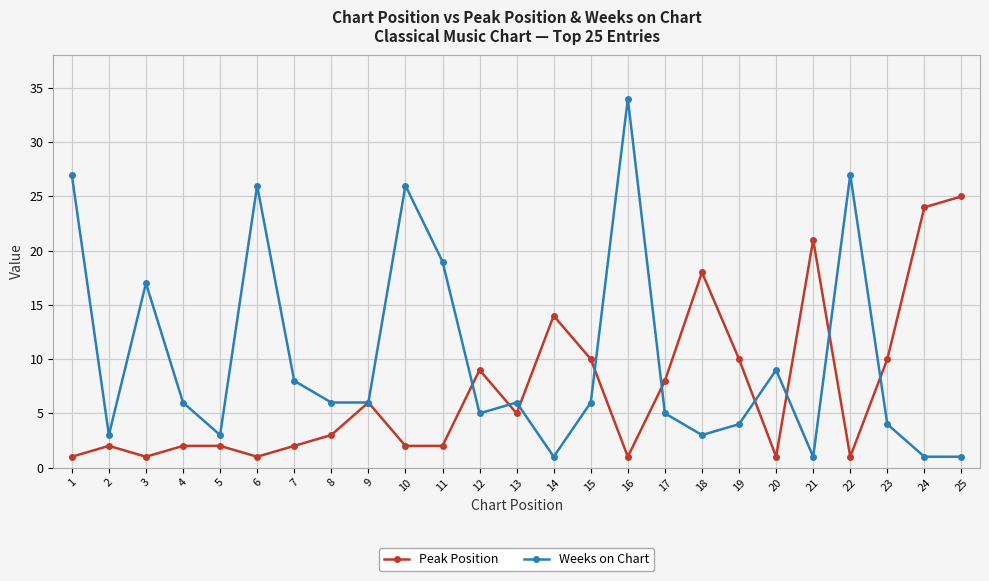

Reading left to right, extract all data points from this chart.

Peak Position: 1=1	2=2	3=1	4=2	5=2	6=1	7=2	8=3	9=6	10=2	11=2	12=9	13=5	14=14	15=10	16=1	17=8	18=18	19=10	20=1	21=21	22=1	23=10	24=24	25=25
Weeks on Chart: 1=27	2=3	3=17	4=6	5=3	6=26	7=8	8=6	9=6	10=26	11=19	12=5	13=6	14=1	15=6	16=34	17=5	18=3	19=4	20=9	21=1	22=27	23=4	24=1	25=1